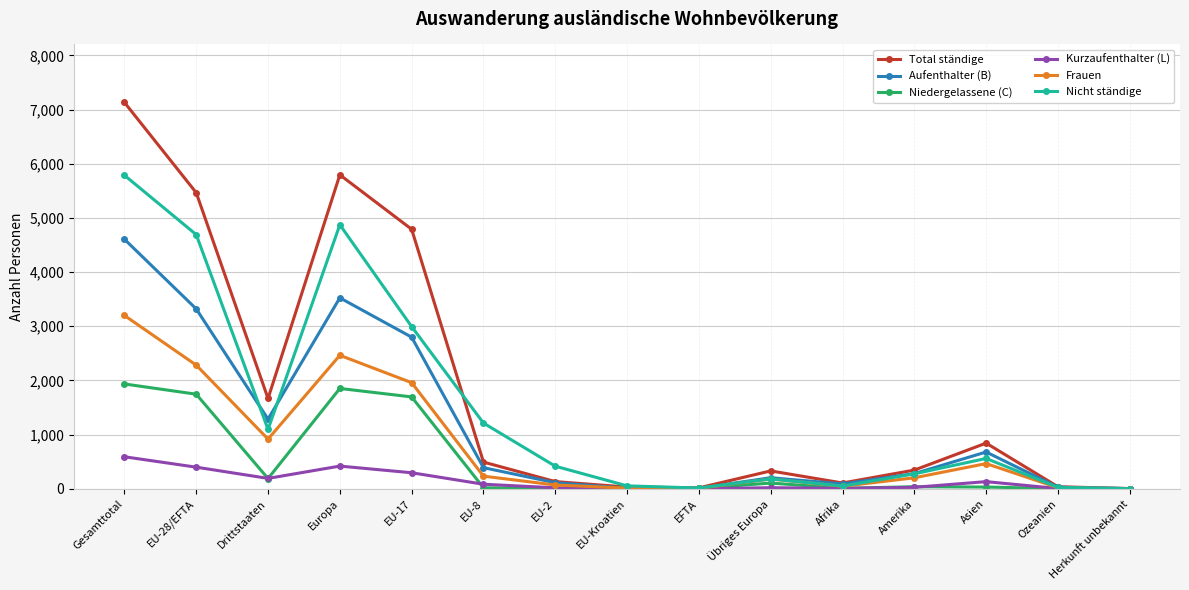

How many categories are shown in the chart?

15